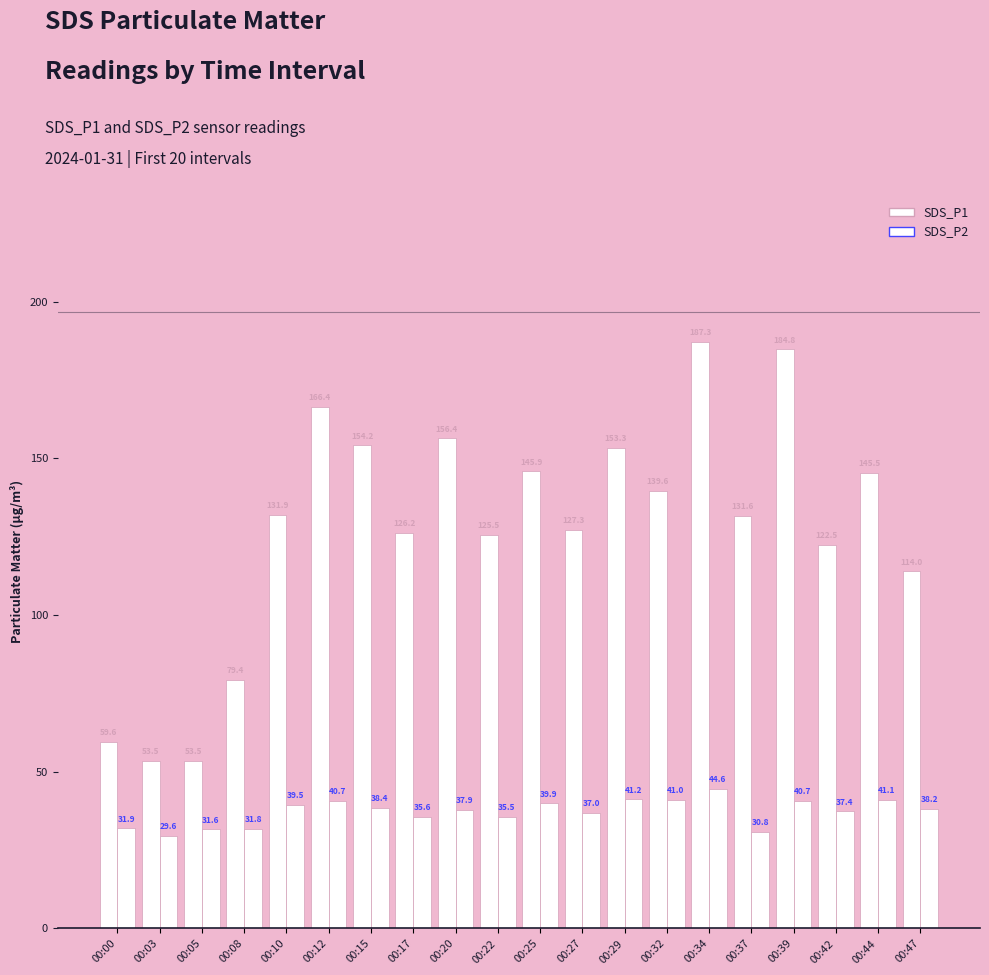

What is the greatest value displayed?

187.3